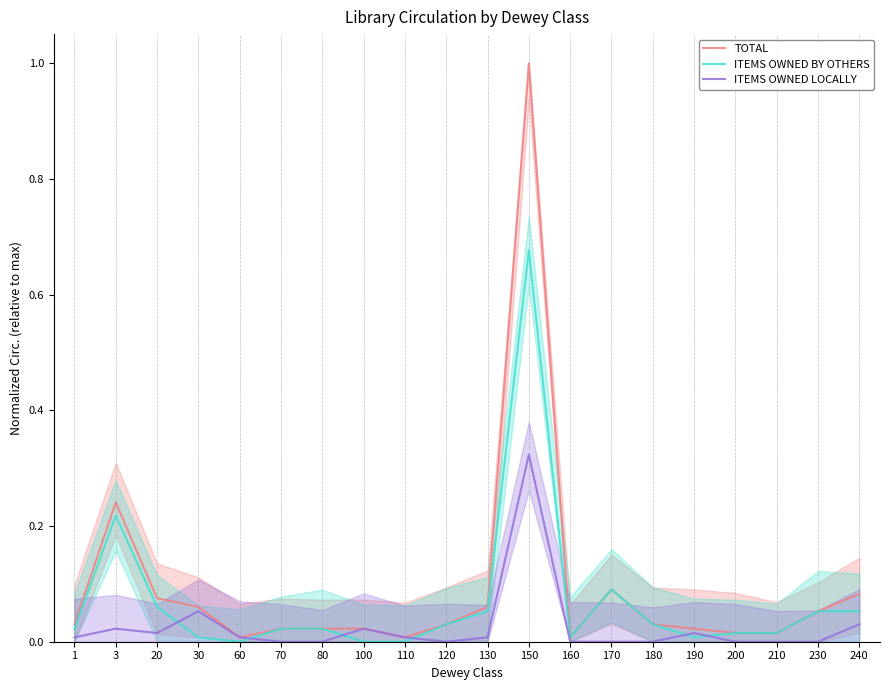

How many distinct data groups are displayed?

3